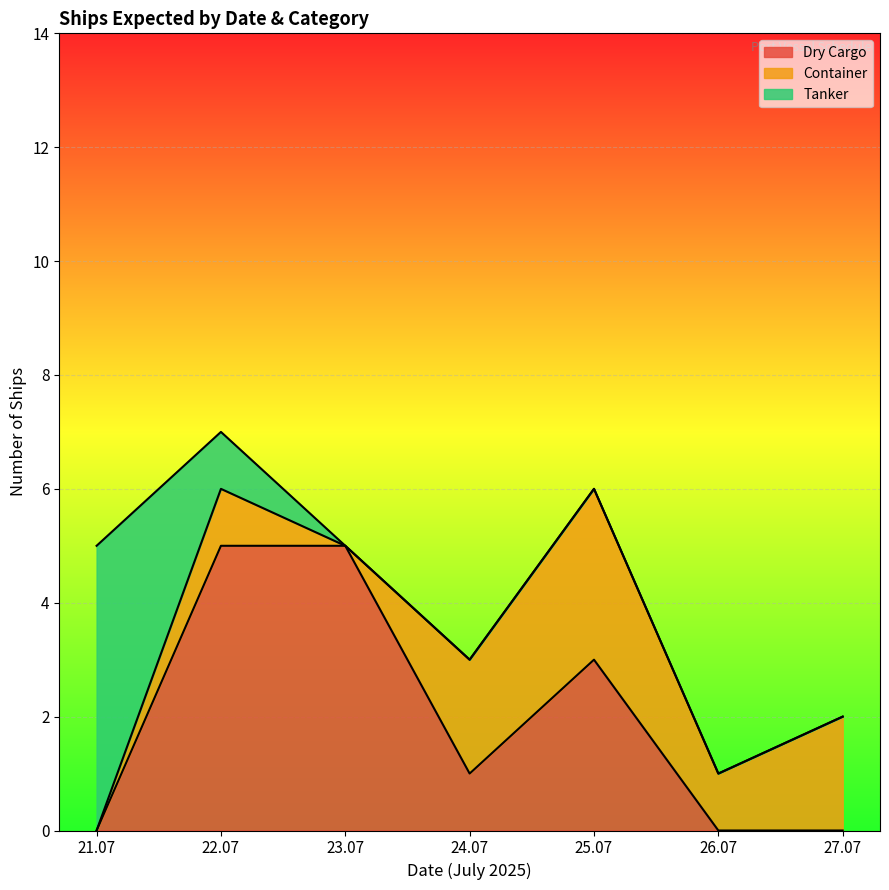

At which category is the sum across all series the highest?

22.07